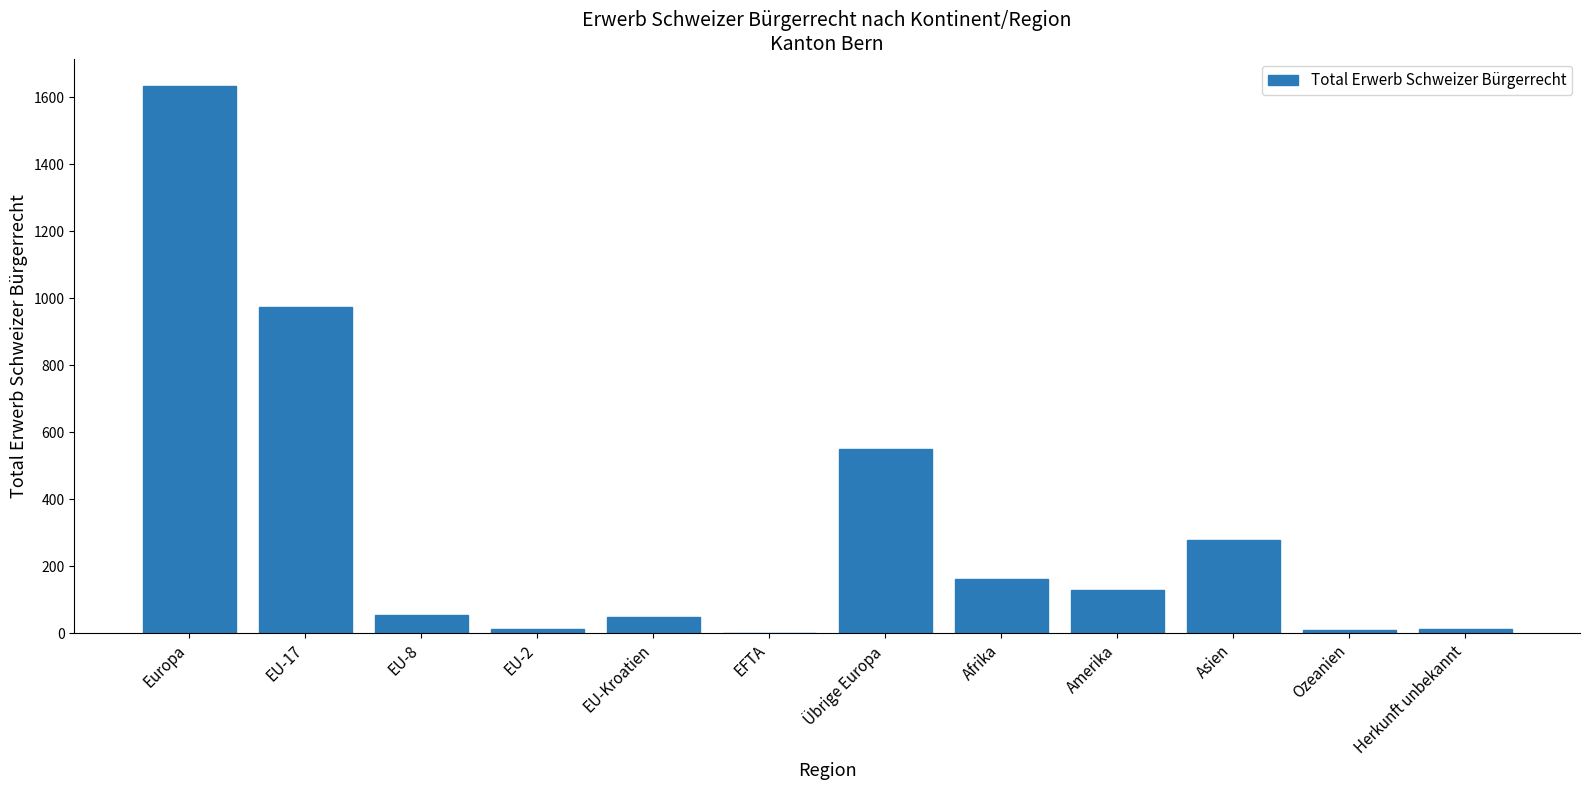

The chart shows a value of 47 at EU-Kroatien. True or false?

True